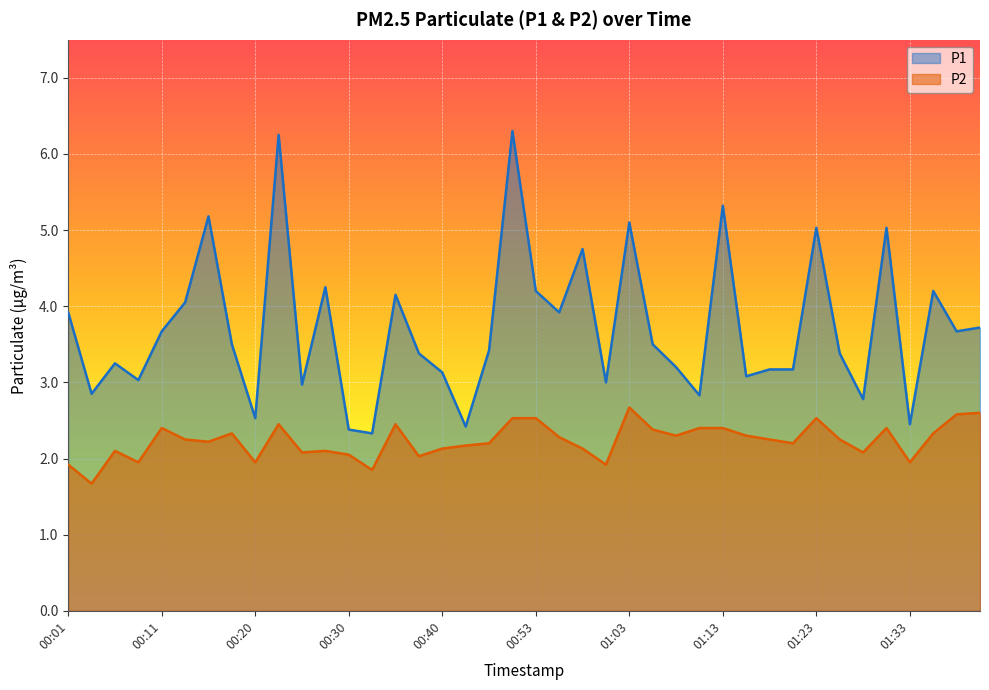

What is the total value across all series at 00:25?

5.1